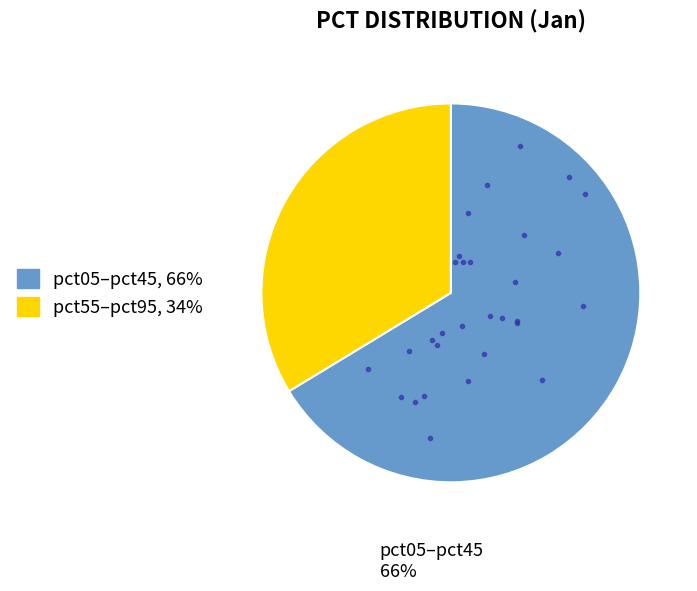

Is there any slice that represents more than half of the pie?

Yes